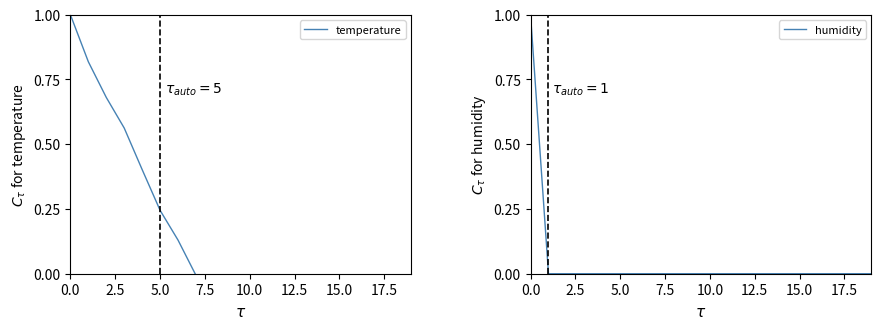

Rank the series by their average value, from highest to lowest.

humidity, temperature